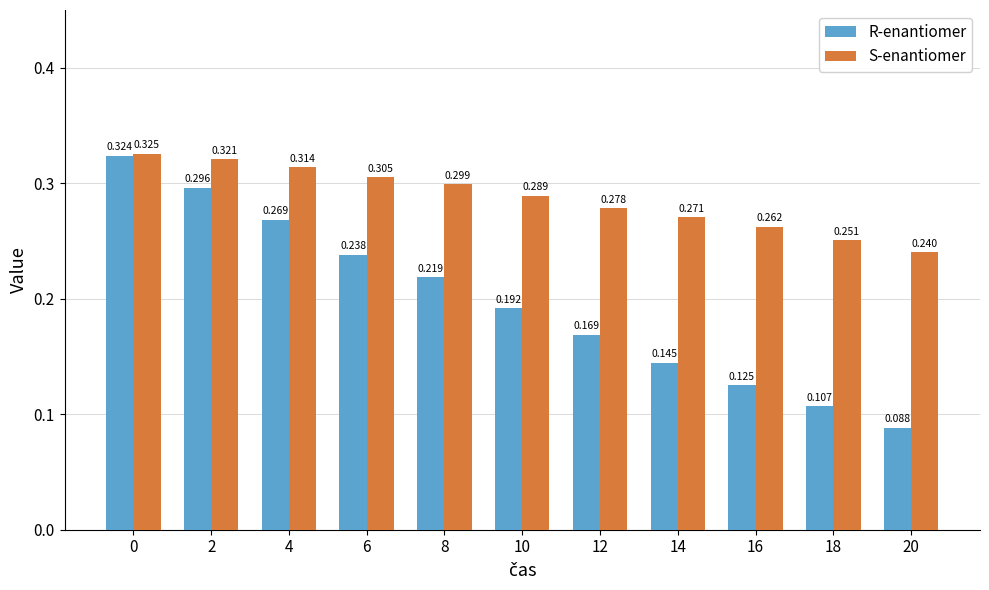

Which series has the largest total across all categories?

S-enantiomer